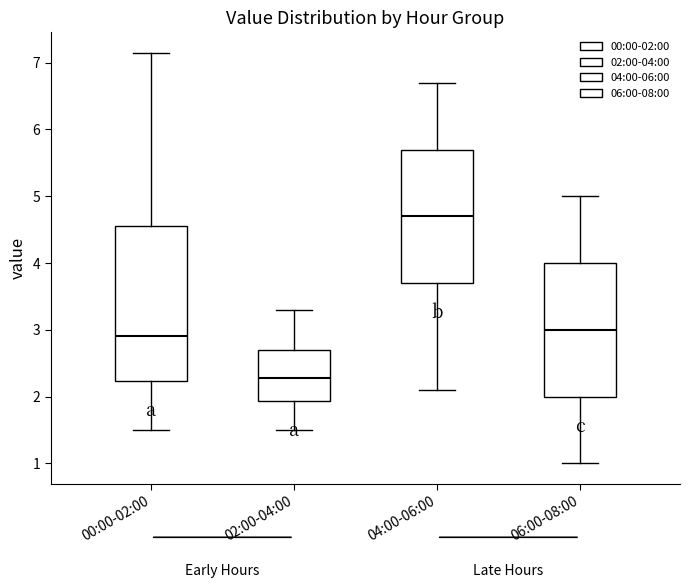

Which box's median line is the highest?

04:00-06:00